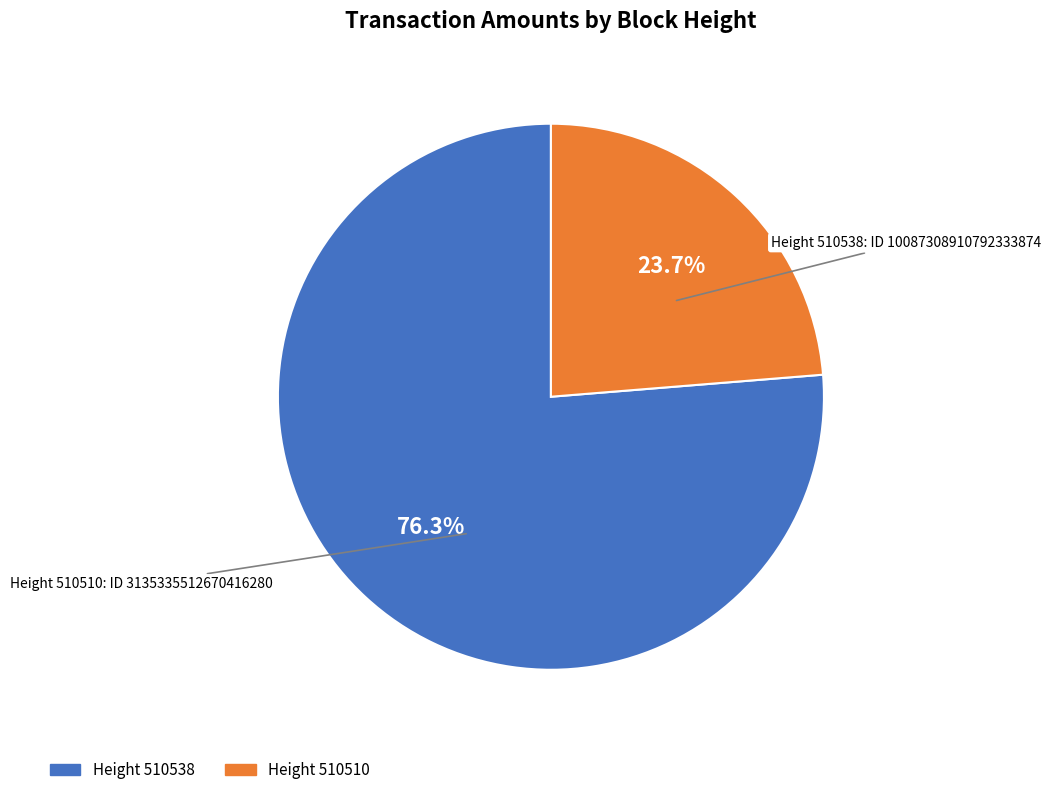

Is there any slice that represents more than half of the pie?

Yes